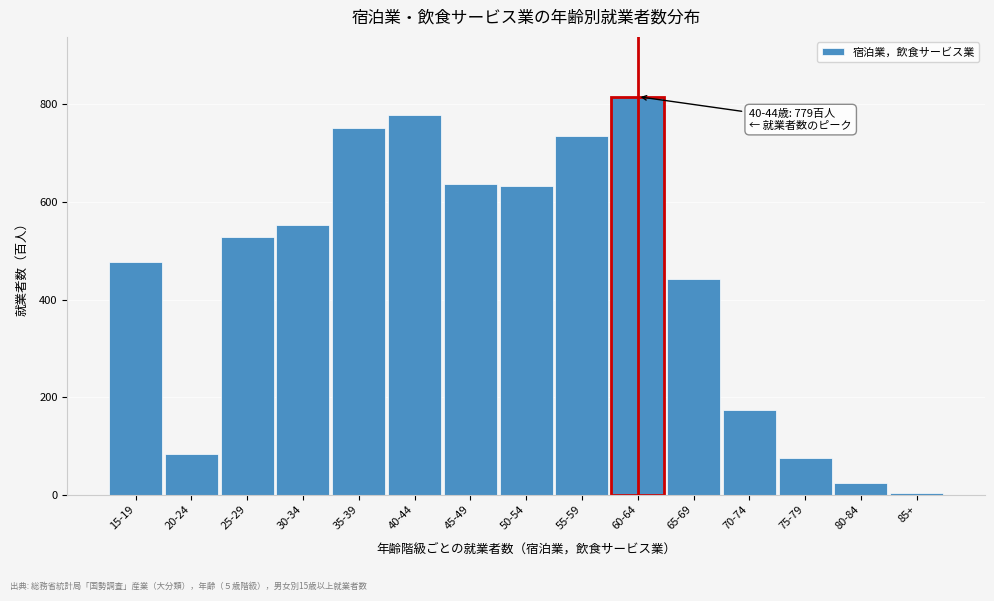

Reading left to right, extract all data points from this chart.

477	83	529	553	751	779	637	633	735	816	442	173	76	24	3